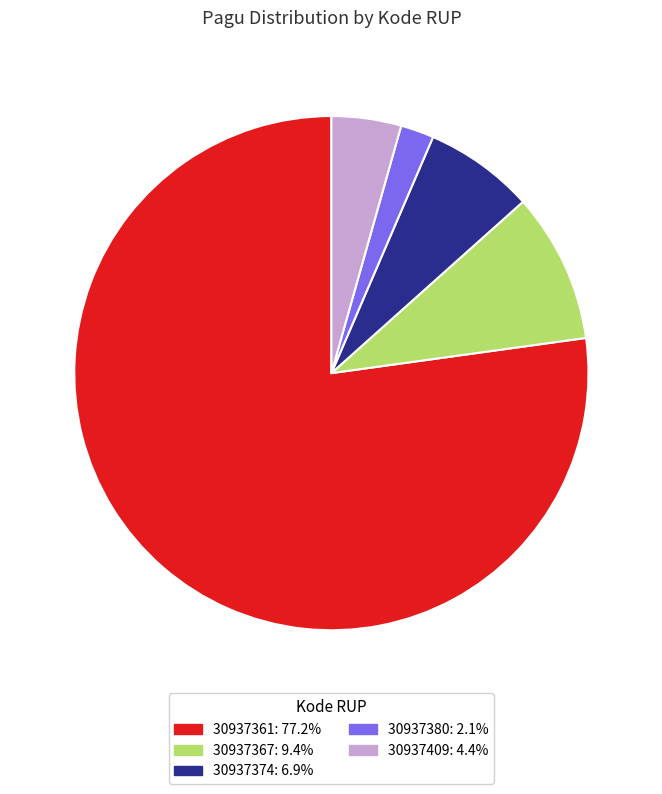

Do 30937374: 6.9% and 30937367: 9.4% together represent more than half of the pie?

No